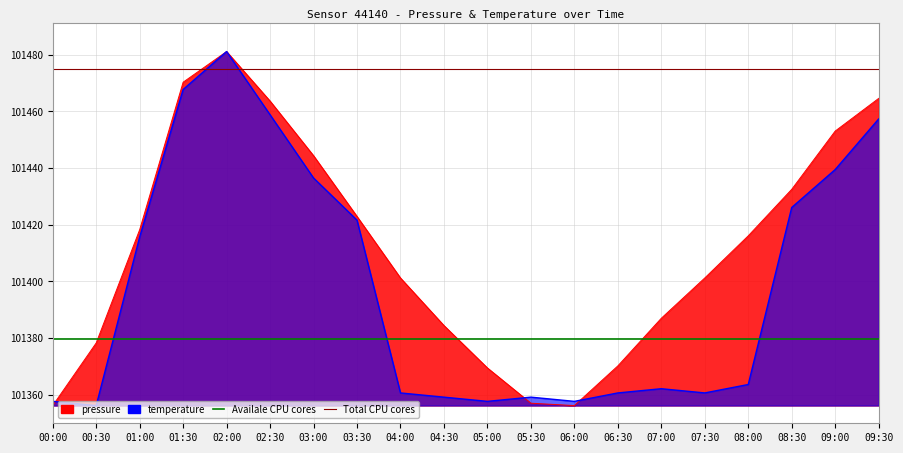

Rank the categories by pressure value from lowest to highest.

00:00, 06:00, 05:30, 05:00, 06:30, 00:30, 04:30, 07:00, 04:00, 07:30, 08:00, 01:00, 03:30, 08:30, 03:00, 09:00, 02:30, 09:30, 01:30, 02:00